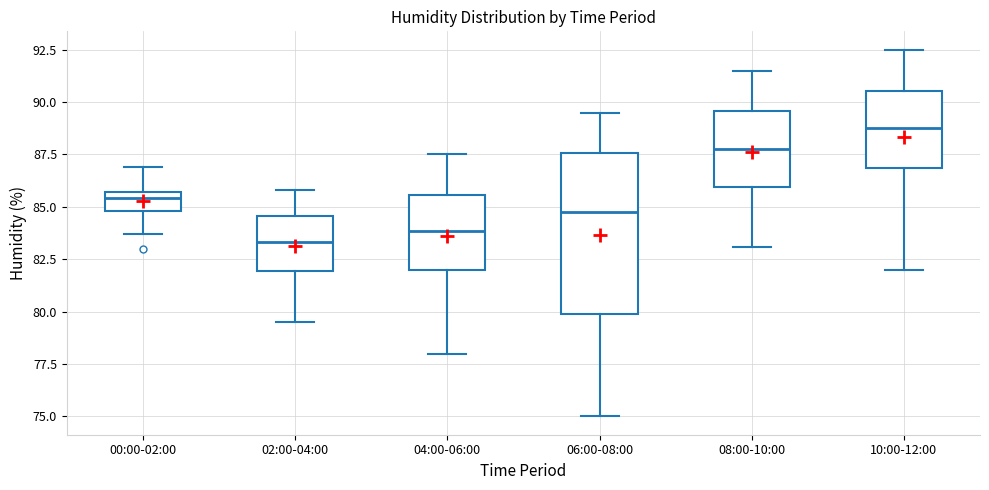

Which box has the highest median line?

10:00-12:00